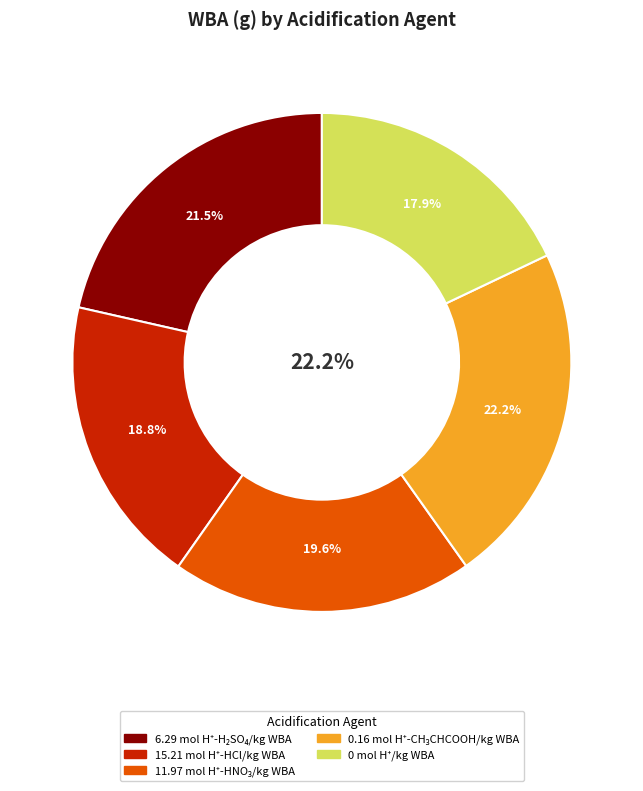

Is there a majority slice in this chart?

No